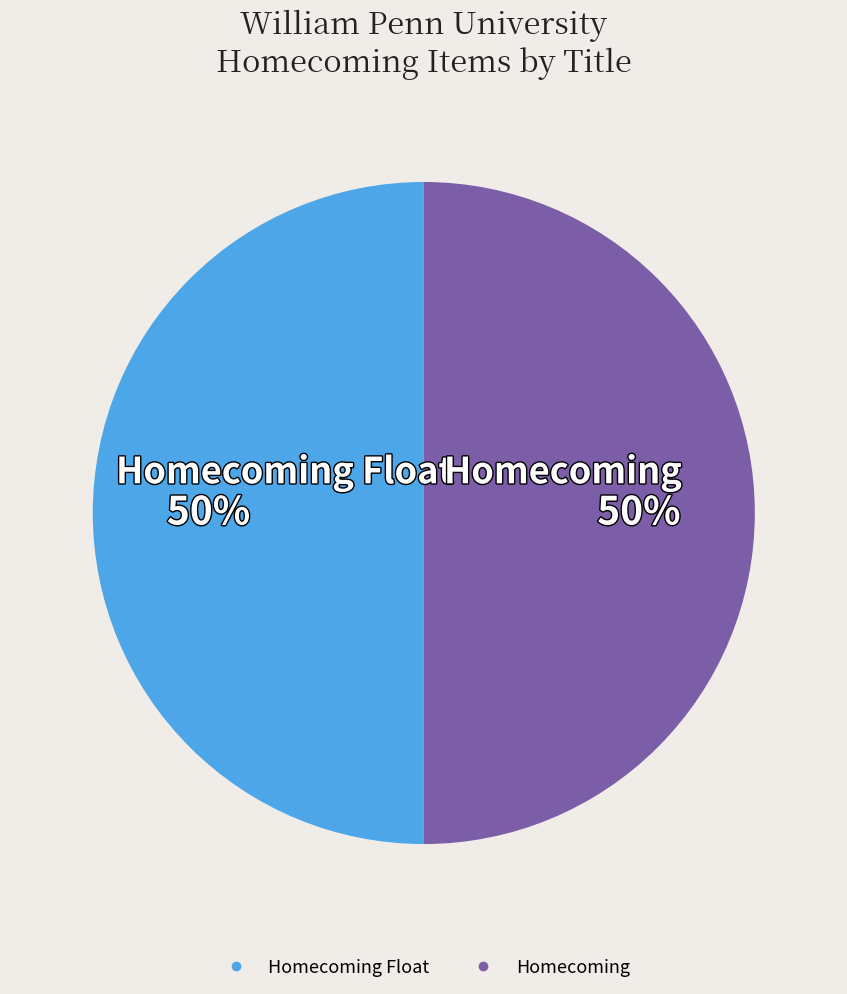

To the nearest percent, what is the average slice percentage?

50%